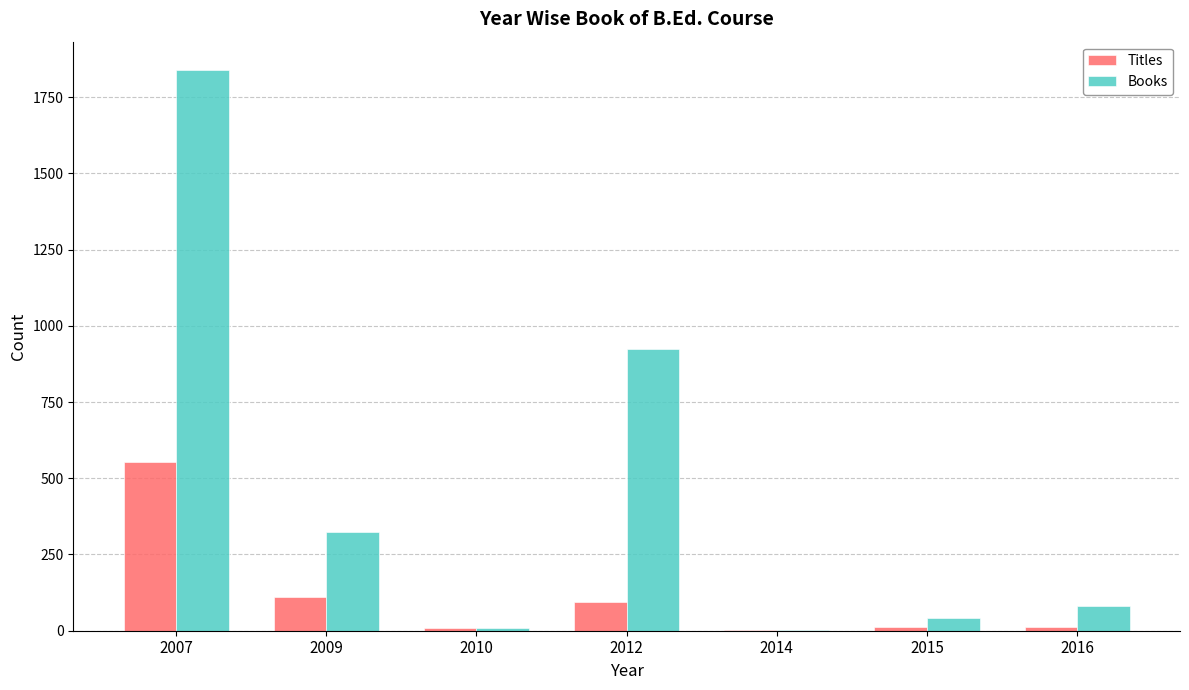

Which series changed the most between 2012 and 2016?

Books